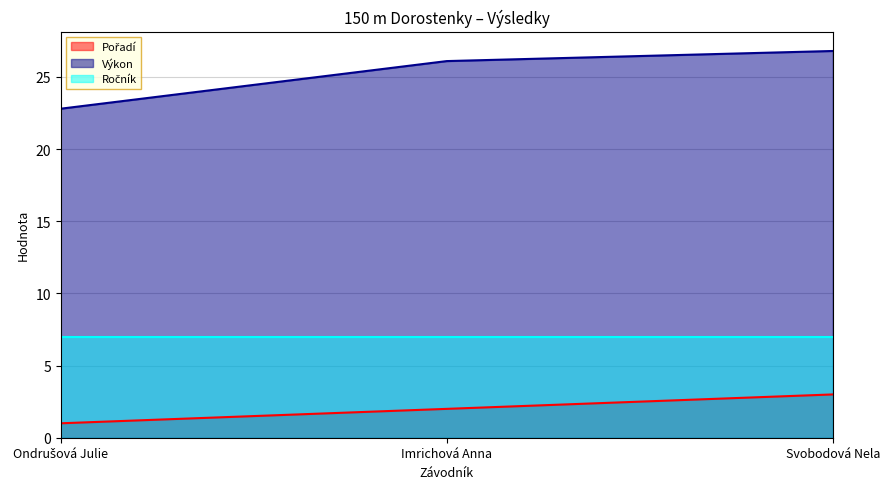

What is the sum of the Výkon values at Svobodová Nela and Ondrušová Julie?

49.6